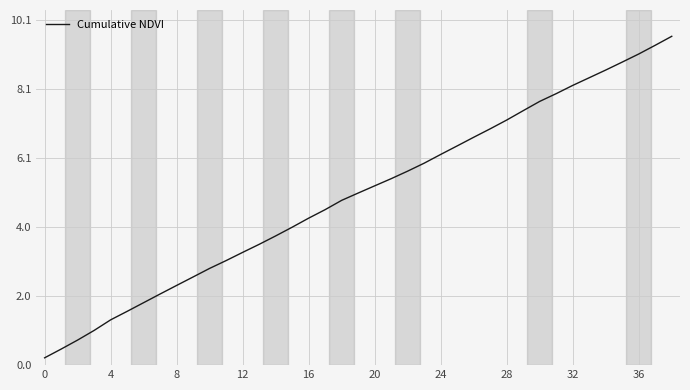

How many values are below 5?

19